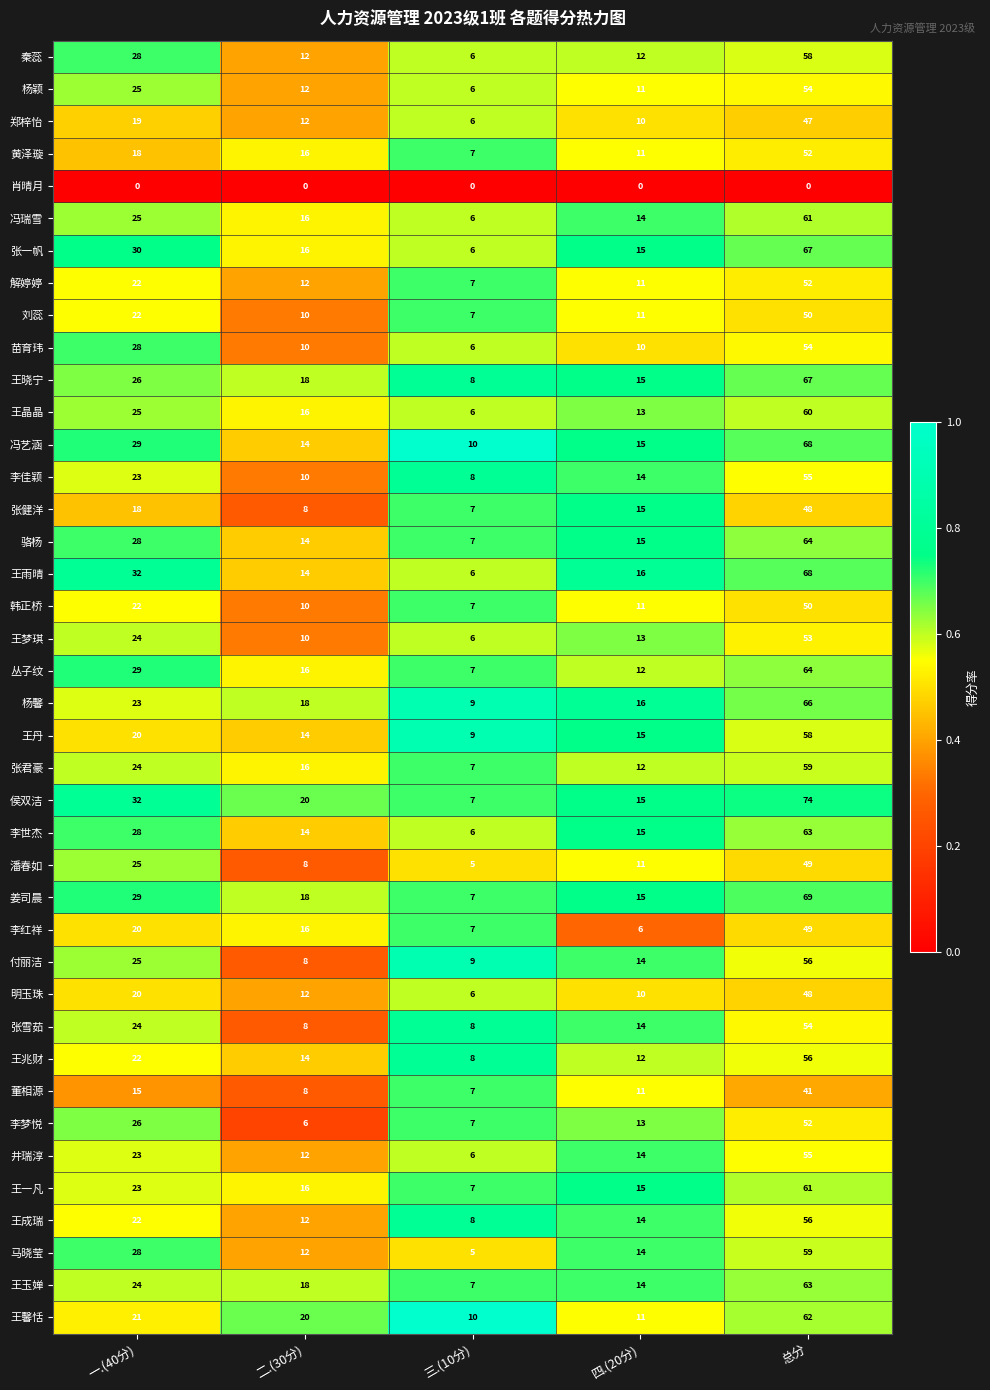

What is the difference between the highest and lowest values at 四.(20分)?

16